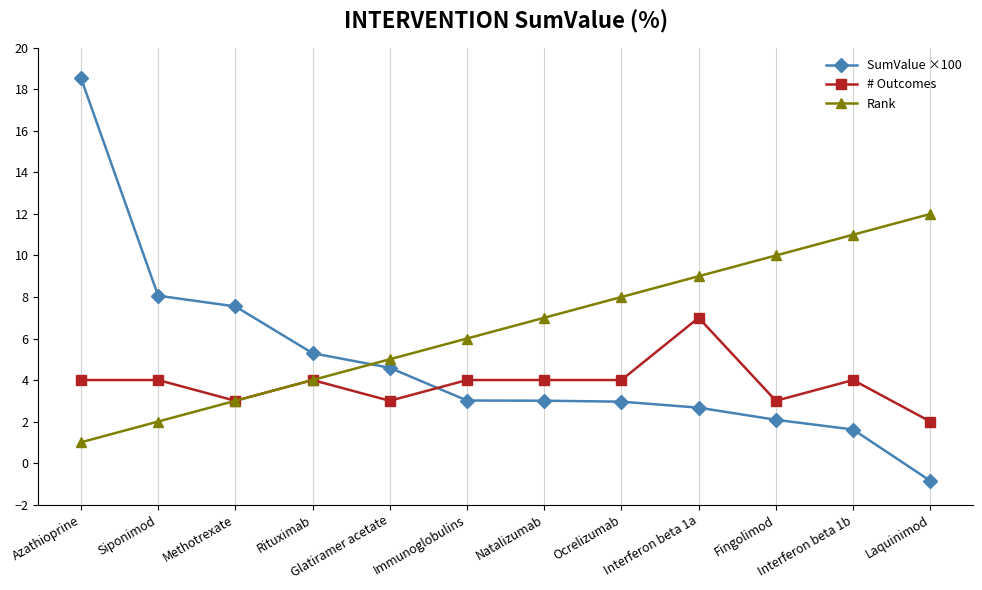

Which series has the largest range (max minus min)?

SumValue ×100